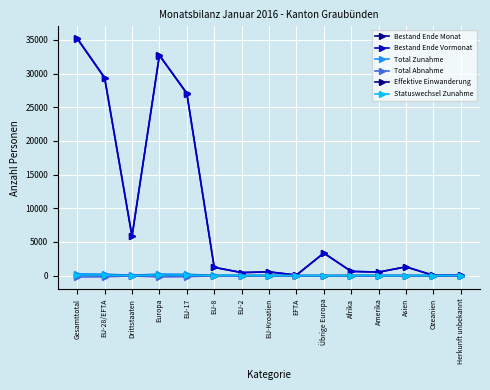

What is the sum of all Bestand Ende Monat values?

138472